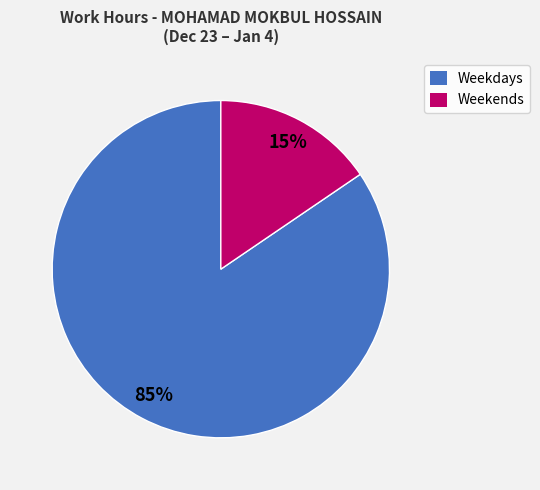

Which category has the biggest portion of the pie?

Weekdays